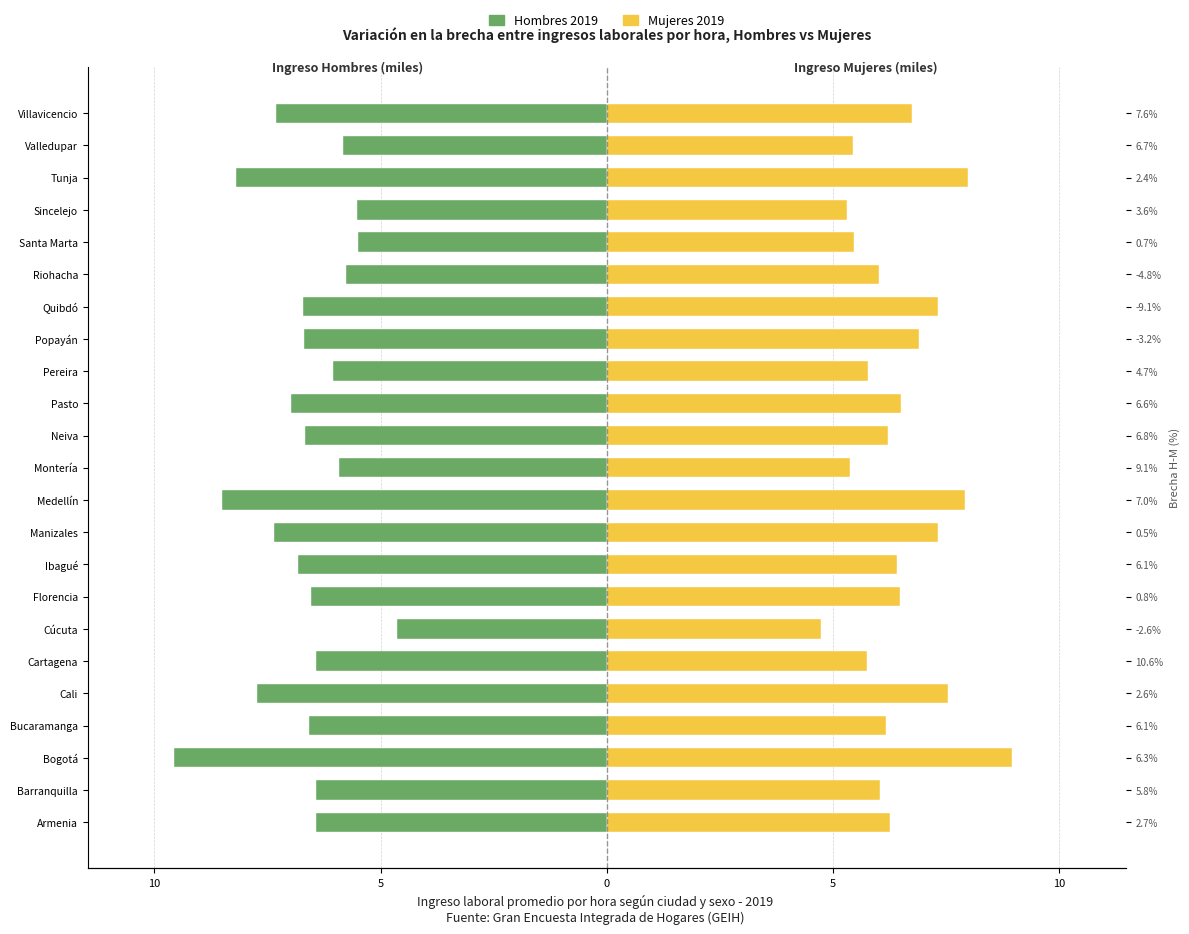

What are all the series names shown in the legend?

Hombres 2019, Mujeres 2019